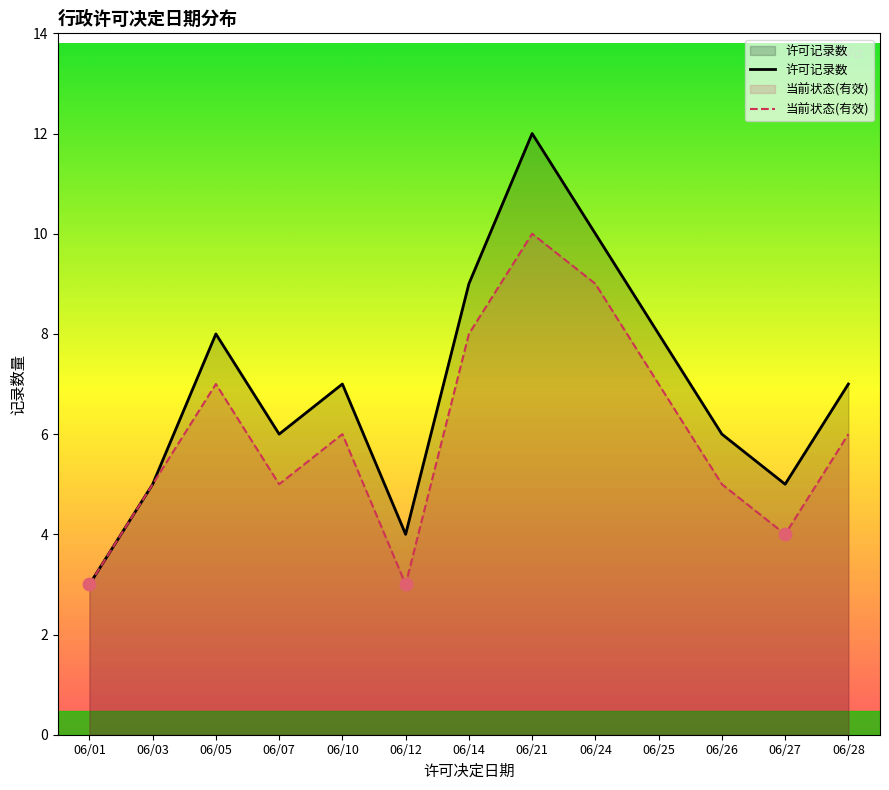

Which series has the largest total across all categories?

许可记录数